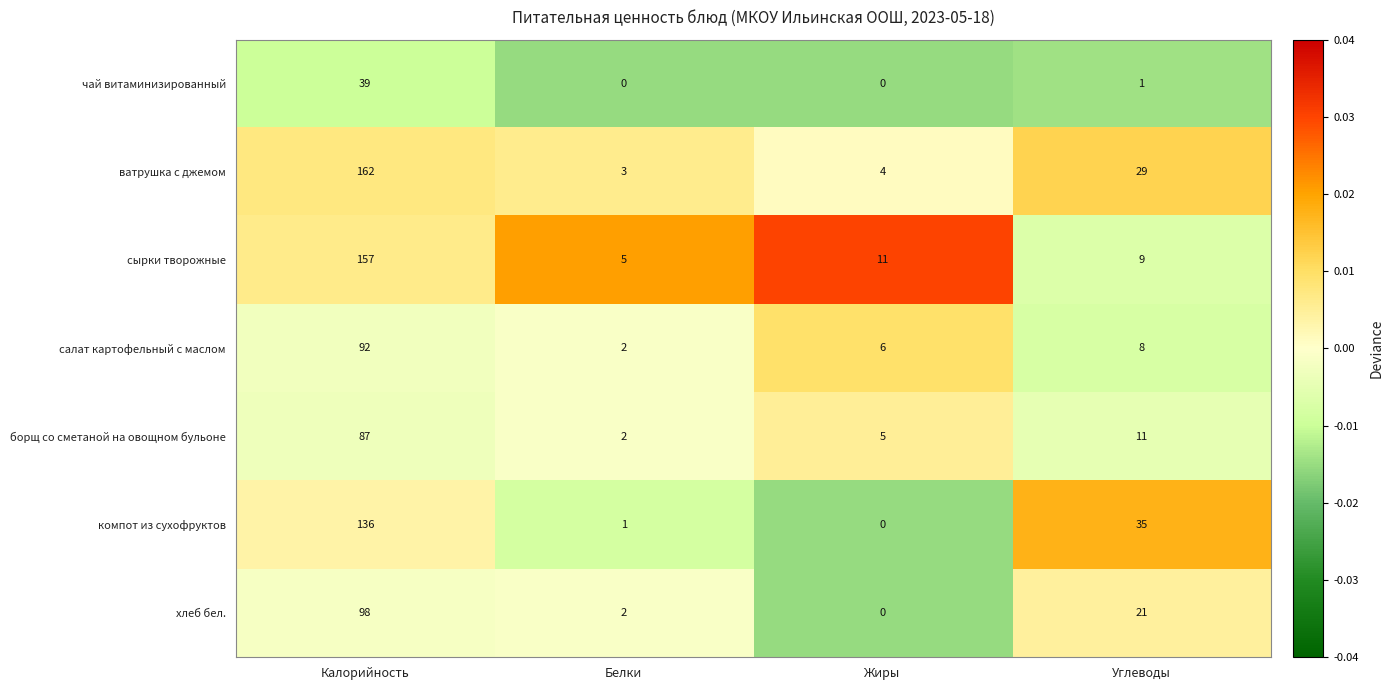

List the labels in order of хлеб бел. value, smallest first.

Жиры, Белки, Углеводы, Калорийность